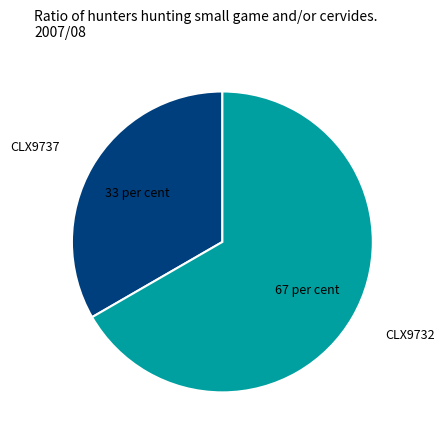

Which has a higher value, CLX9737 or CLX9732?

CLX9732